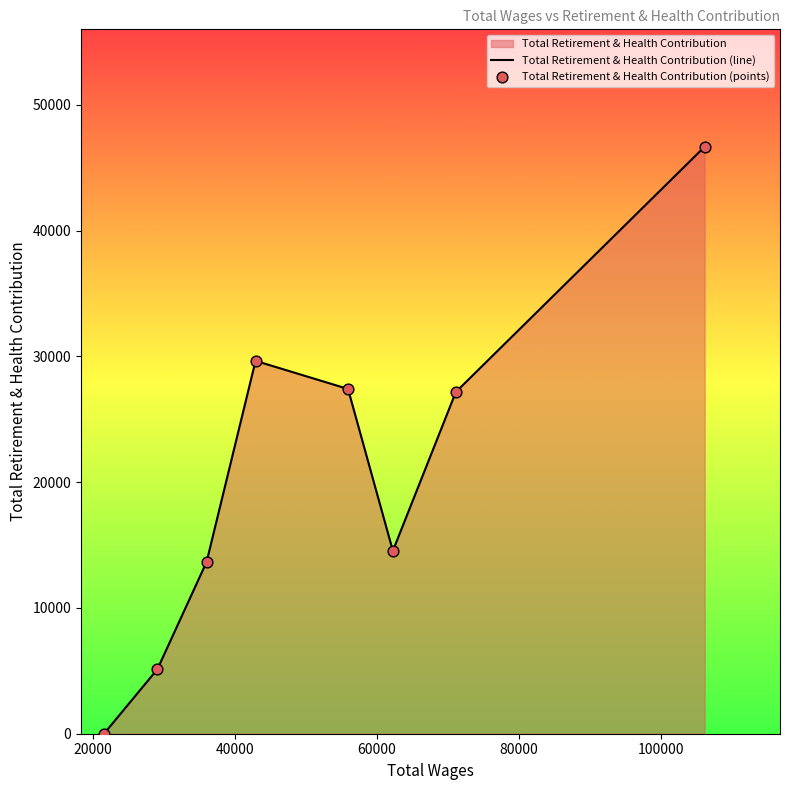

Which series has the largest total across all categories?

Total Retirement & Health Contribution (line)